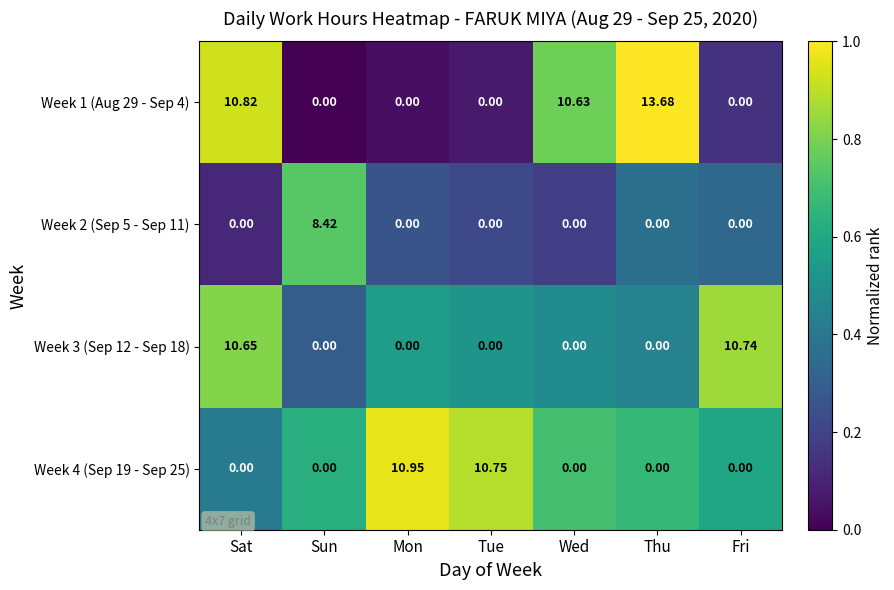

At how many categories does at least one series exceed 0?

7